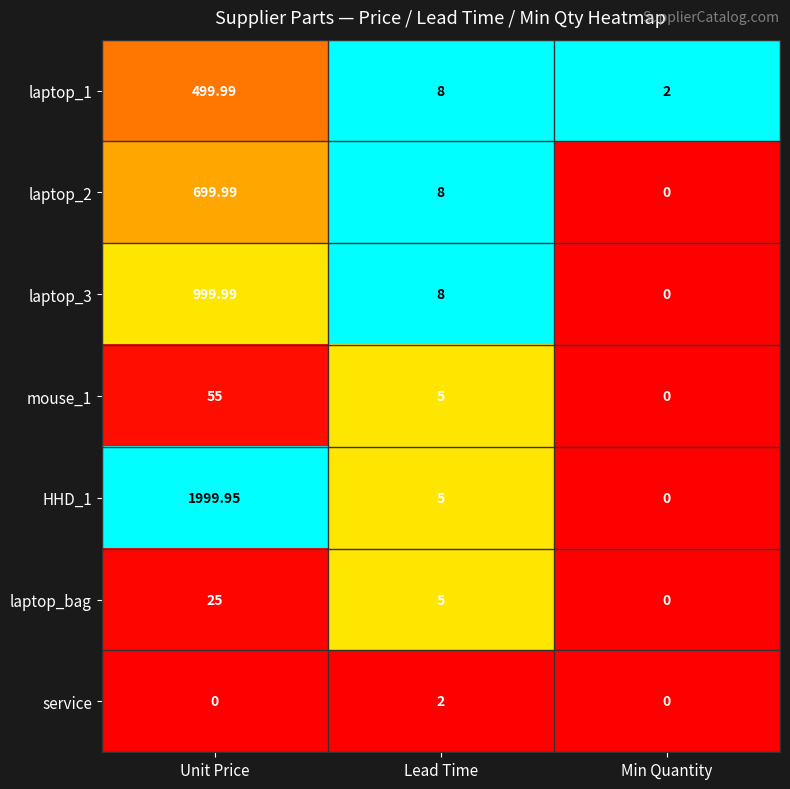

Count the number of data series in this chart.

7